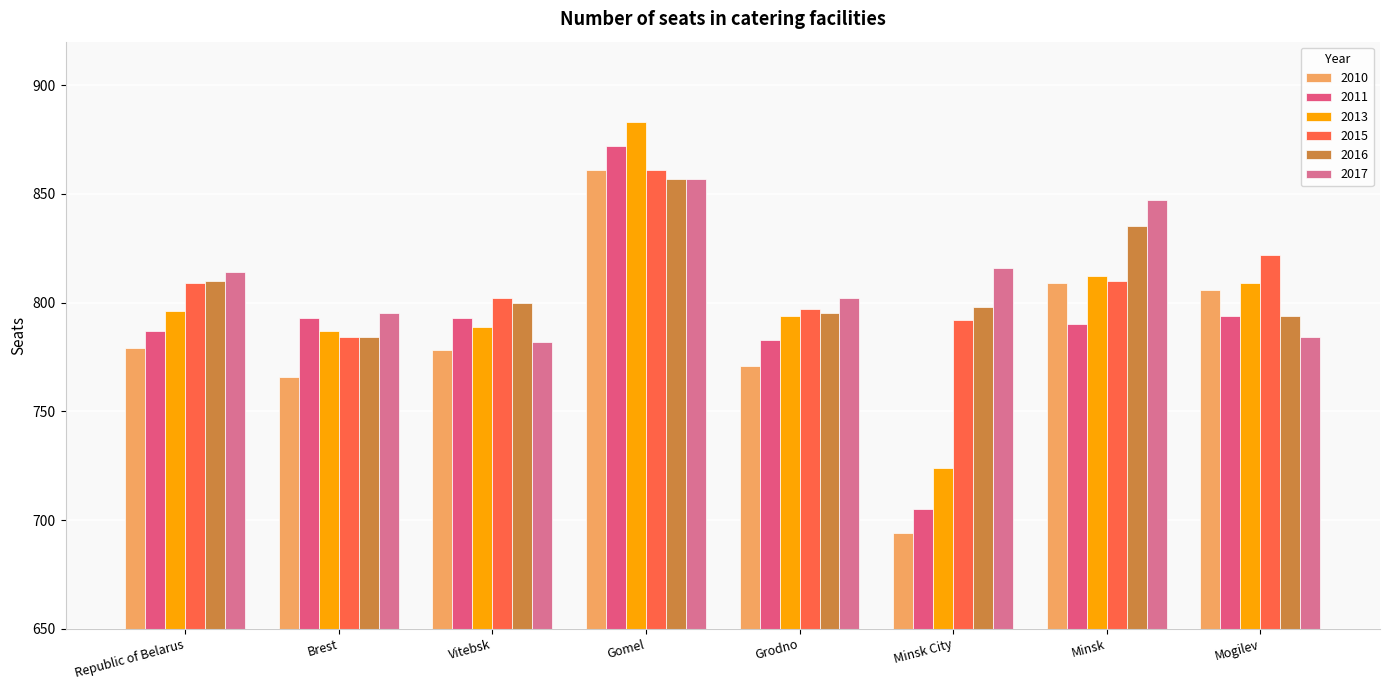

Does the chart contain any negative values?

No